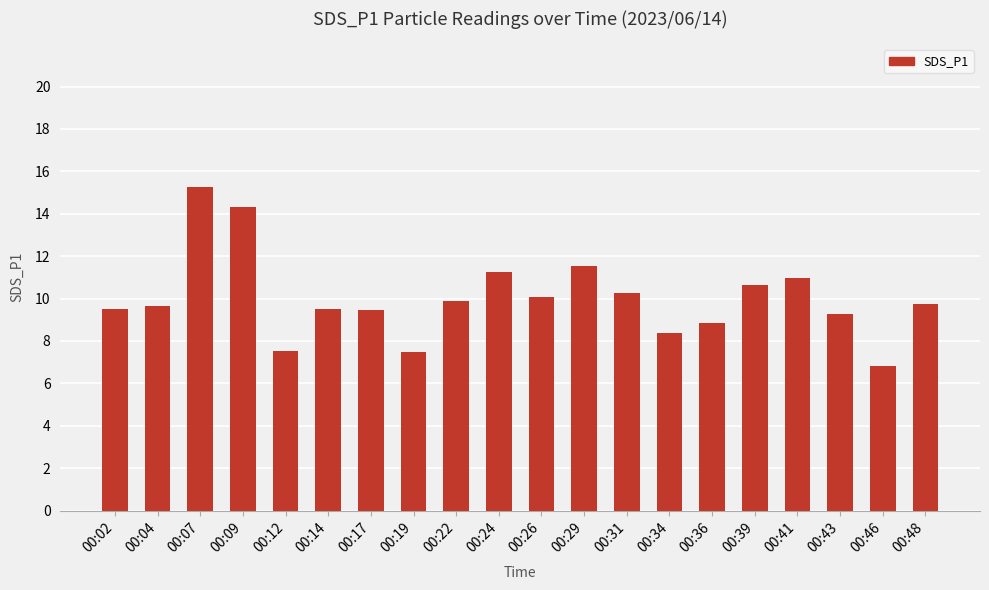

What is the difference between the maximum and second lowest values?

7.8